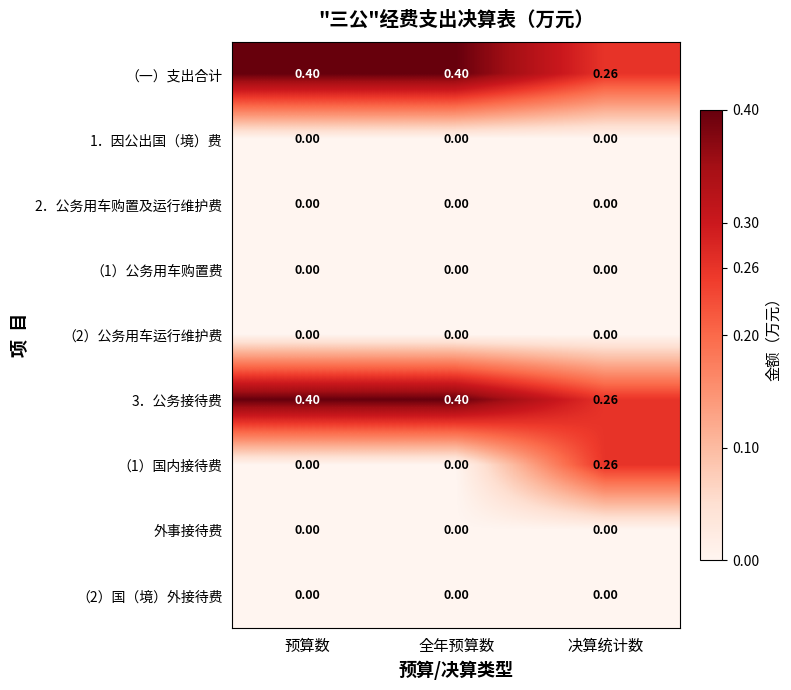

Which series has the widest spread of values?

（1）国内接待费